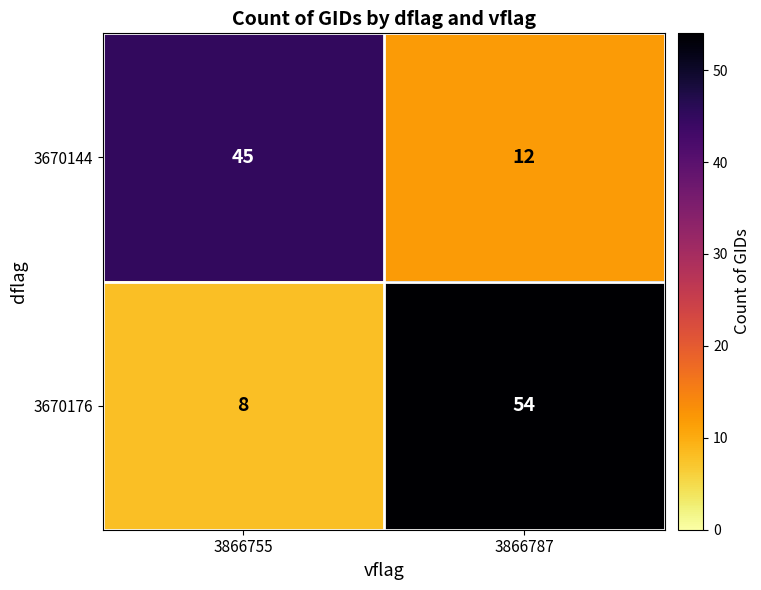

Reading left to right, extract all data points from this chart.

3670144: 3866755=45	3866787=12
3670176: 3866755=8	3866787=54